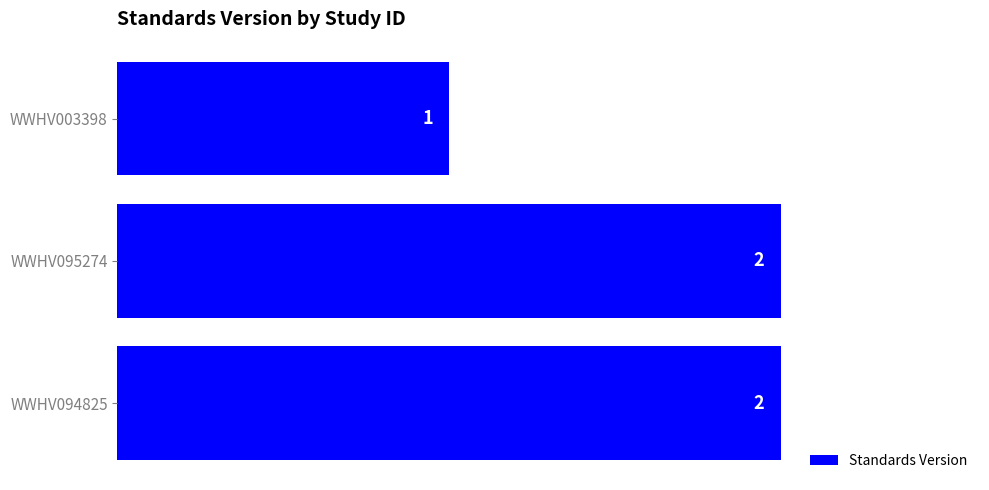

How many data points are less than 2?

1